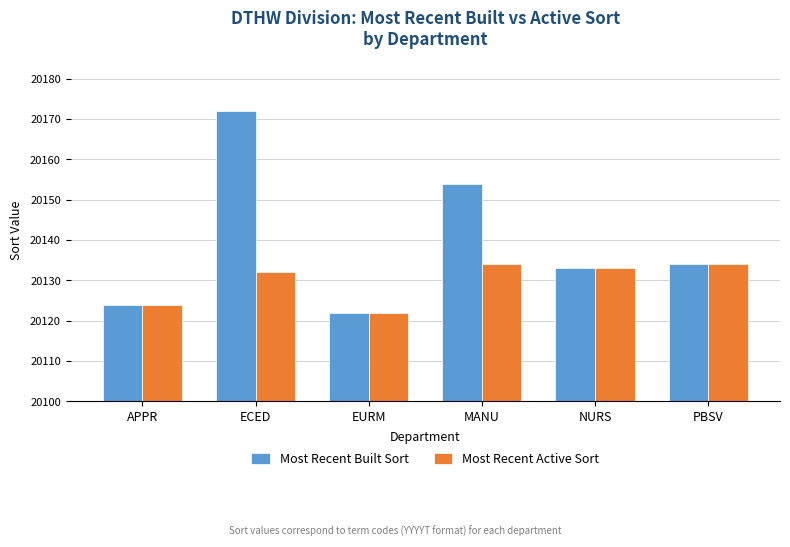

How many categories are shown in the chart?

6